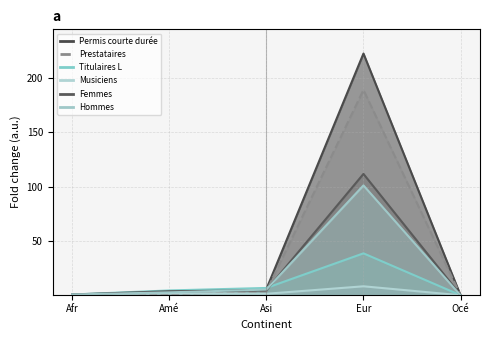

True or false: Prestataires services has a value of 84.4 at Eur.

False